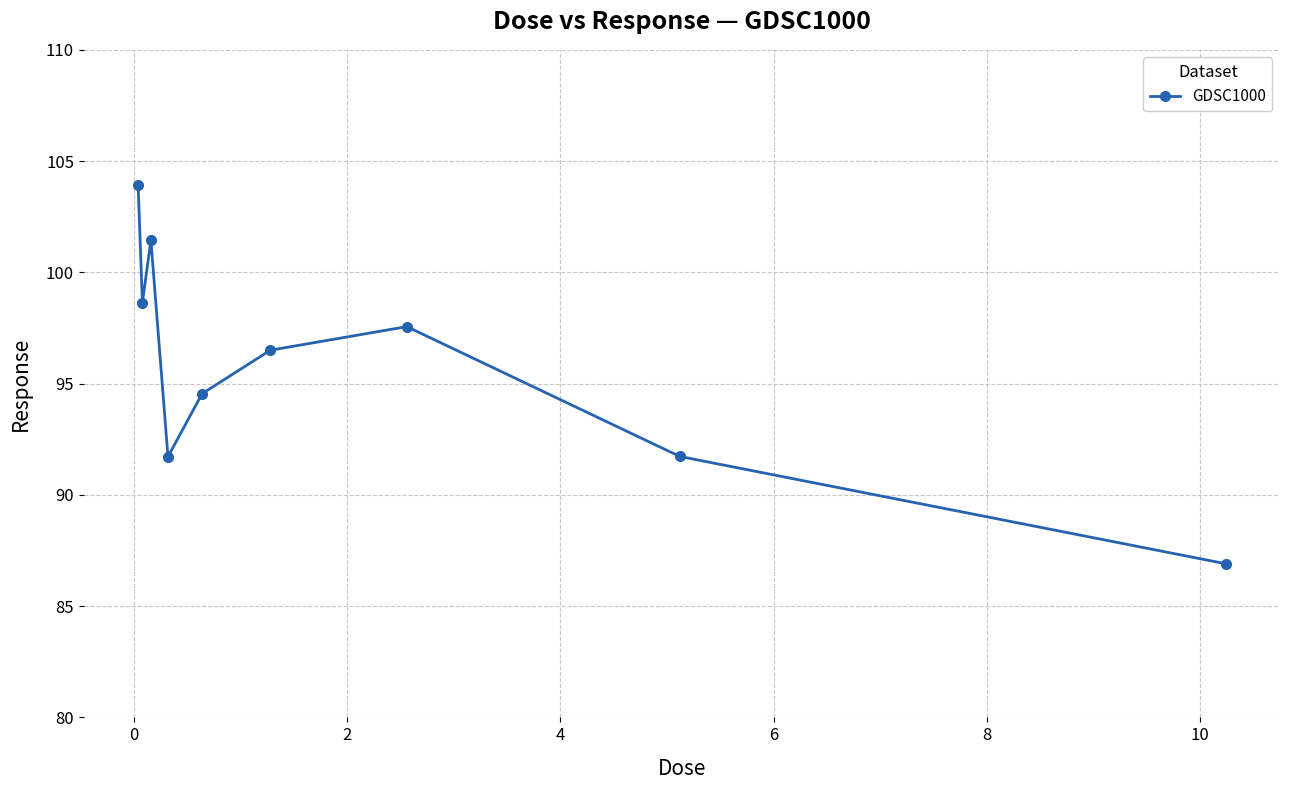

What is the average value?

95.9